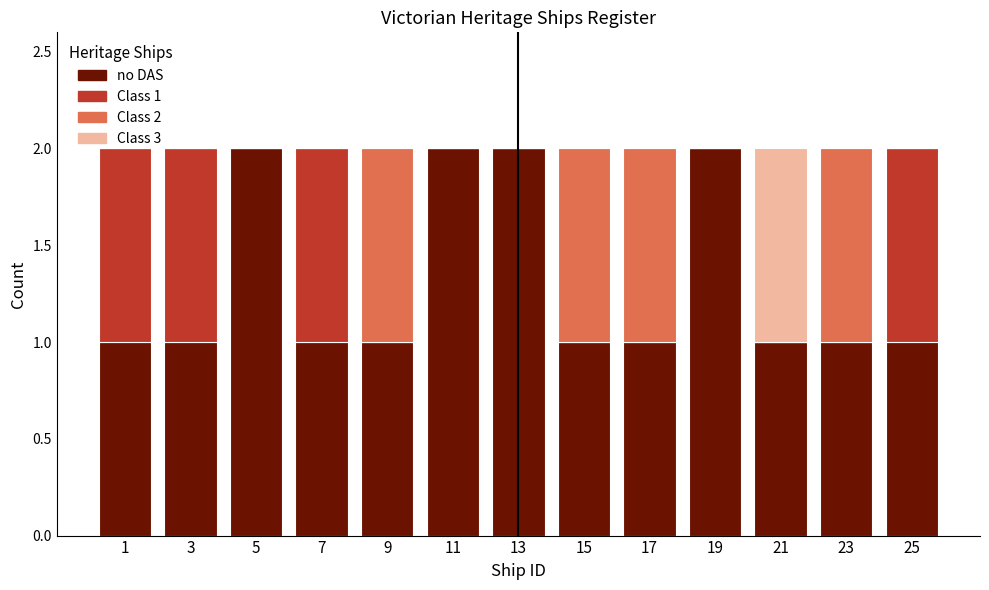

What is the sum of all no DAS values?

17